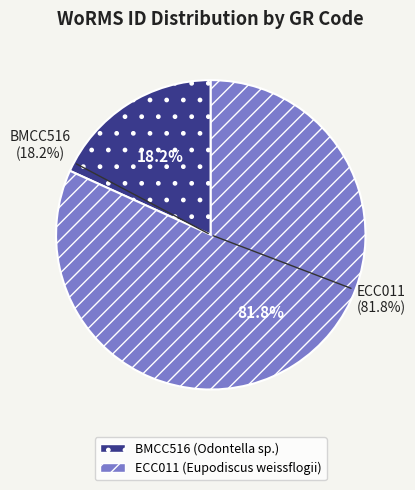

The ECC011 slice represents 96% of the pie. True or false?

False